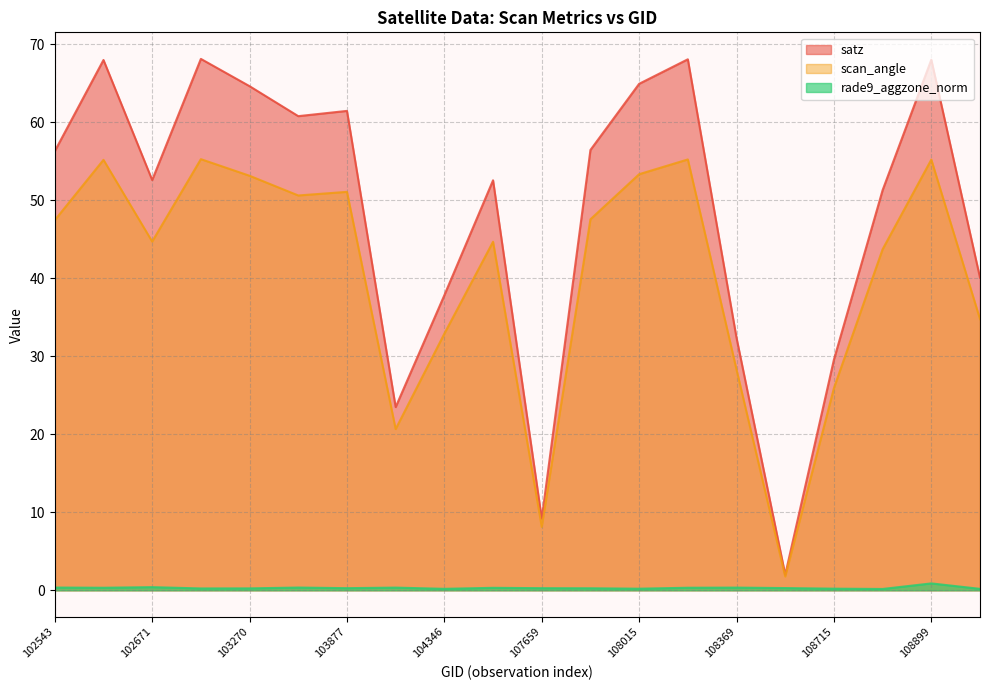

Does the chart display data point markers on the line(s)?

No